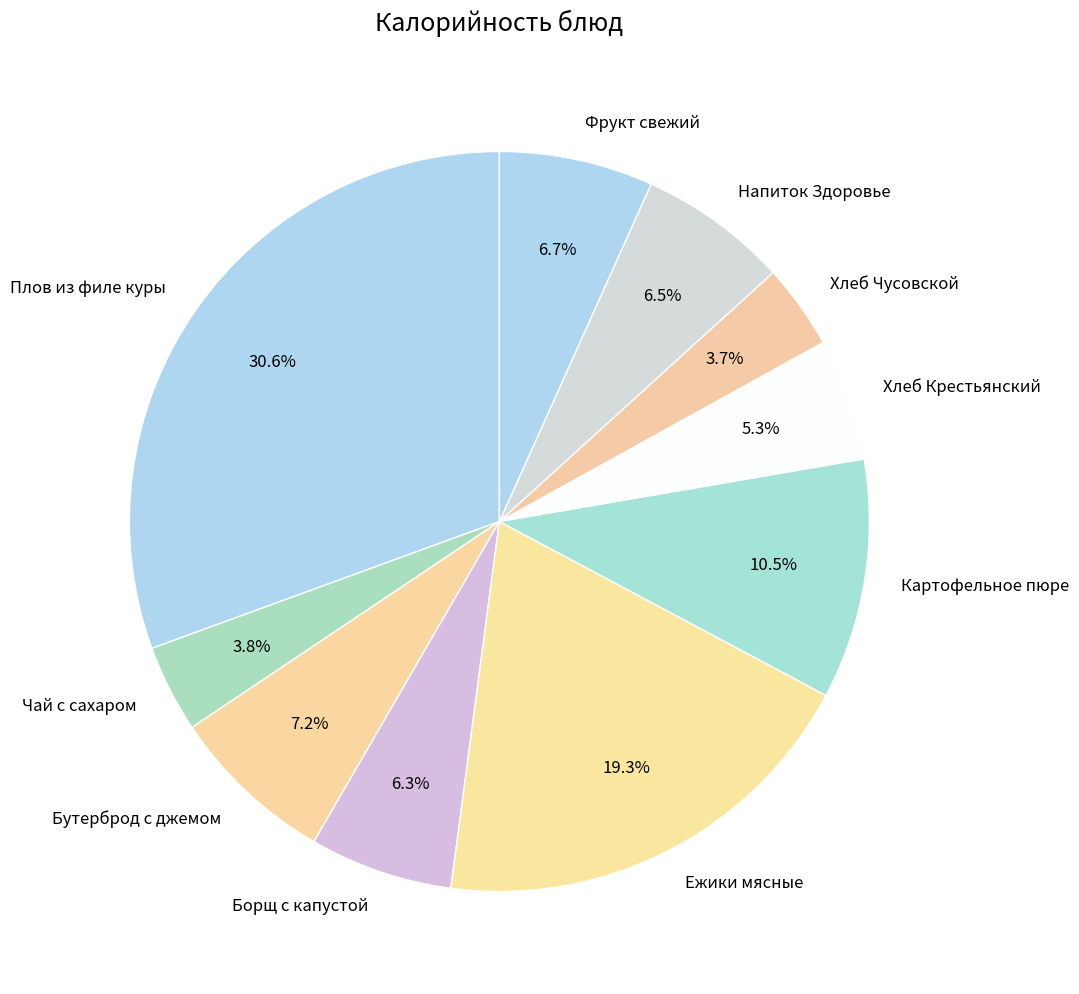

The Плов из филе куры slice represents 31% of the pie. True or false?

True